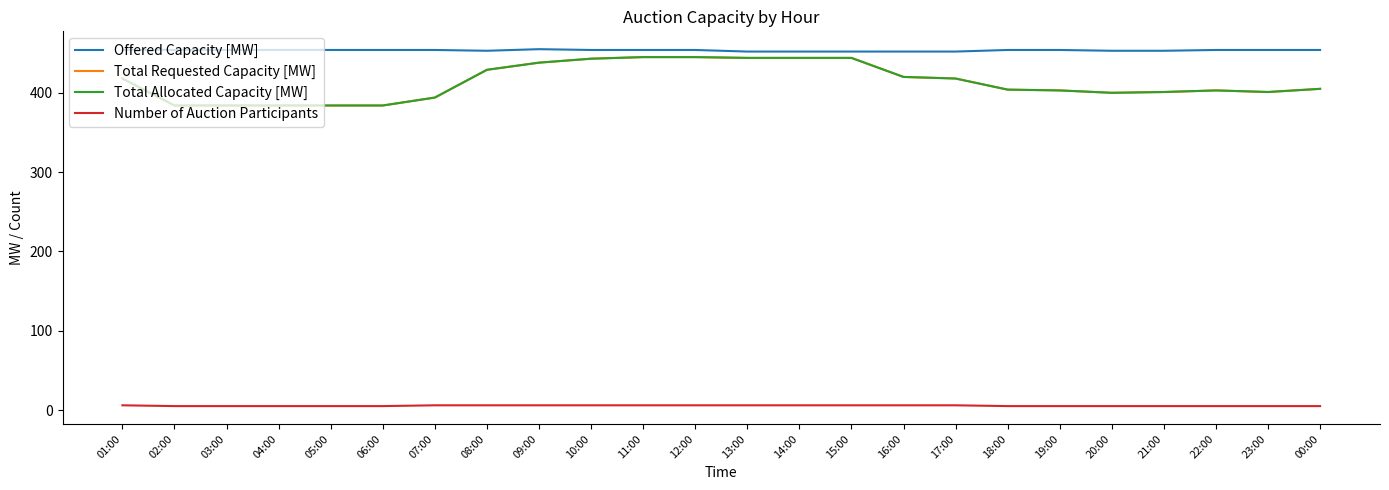

Rank the categories by Number of Auction Participants value from lowest to highest.

02:00, 03:00, 04:00, 05:00, 06:00, 18:00, 19:00, 20:00, 21:00, 22:00, 23:00, 00:00, 01:00, 07:00, 08:00, 09:00, 10:00, 11:00, 12:00, 13:00, 14:00, 15:00, 16:00, 17:00